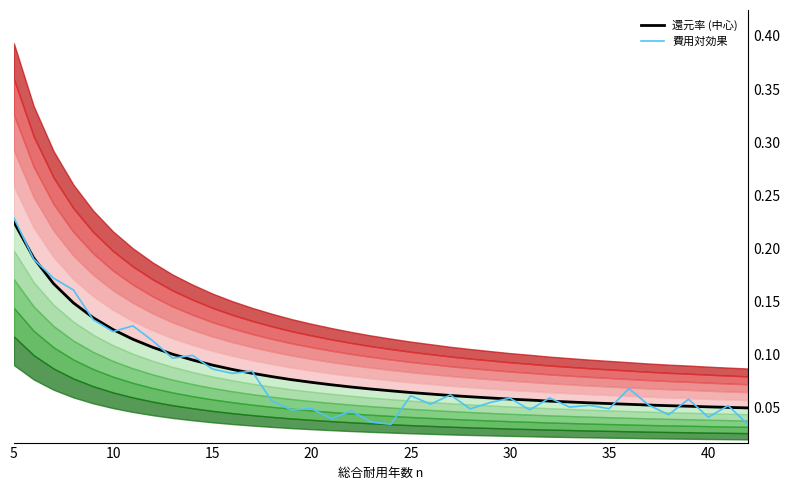

How many lines are shown in the chart?

2